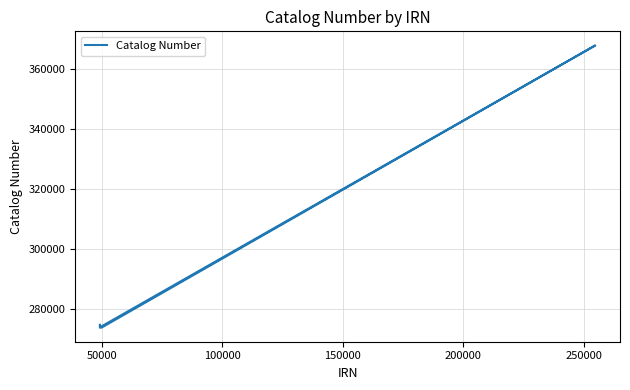

How many points are lower than both their immediate neighbors (excluding endpoints)?

2